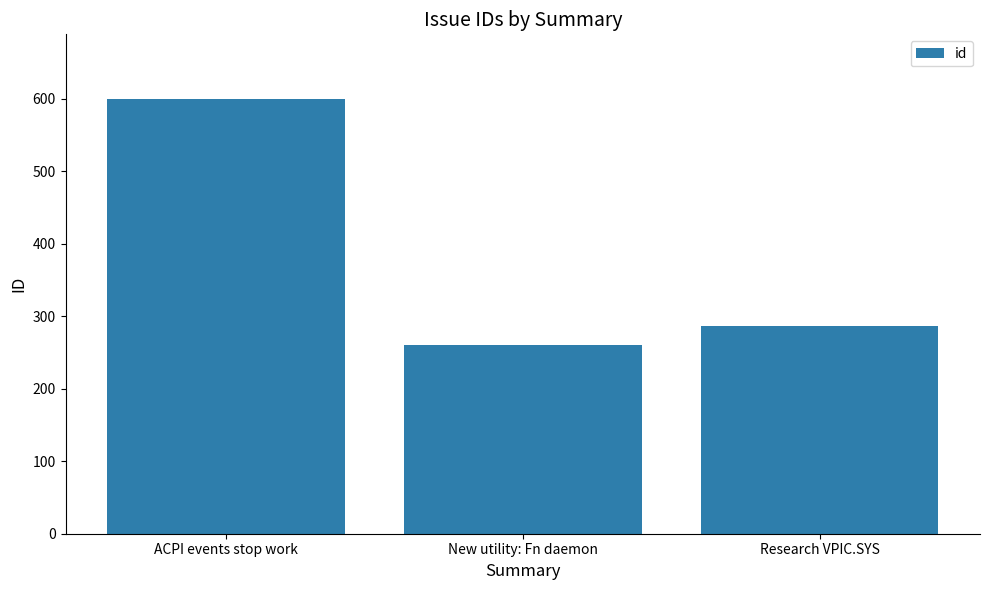

Reading left to right, what are all the values shown in this chart?

599	260	287